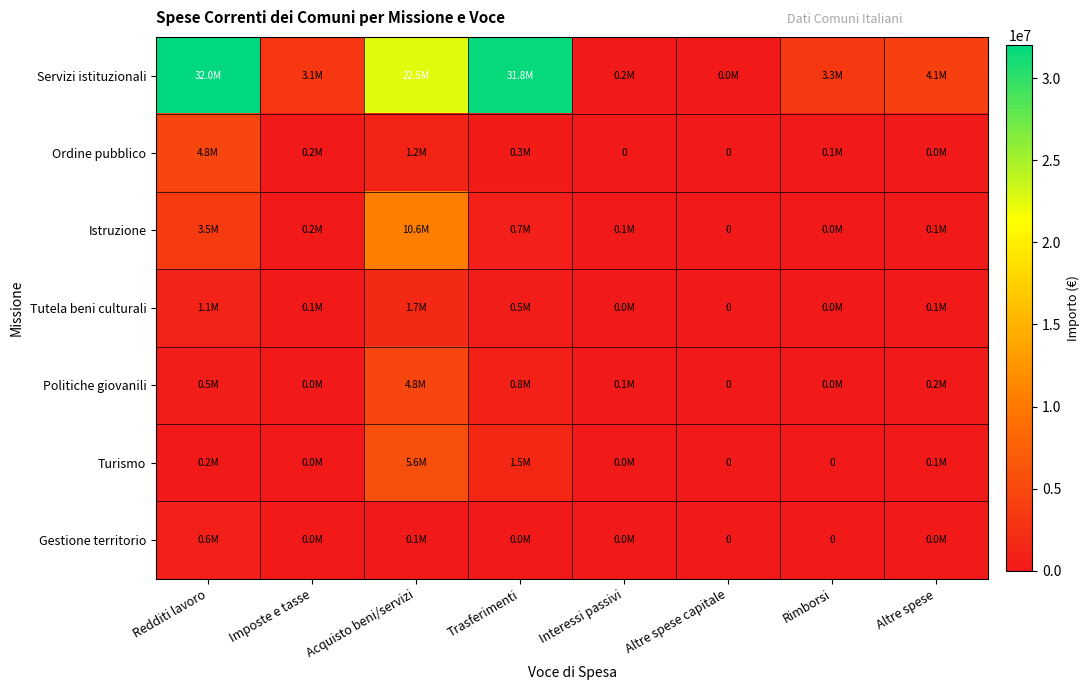

At which label does Turismo first exceed 74857?

Redditi lavoro